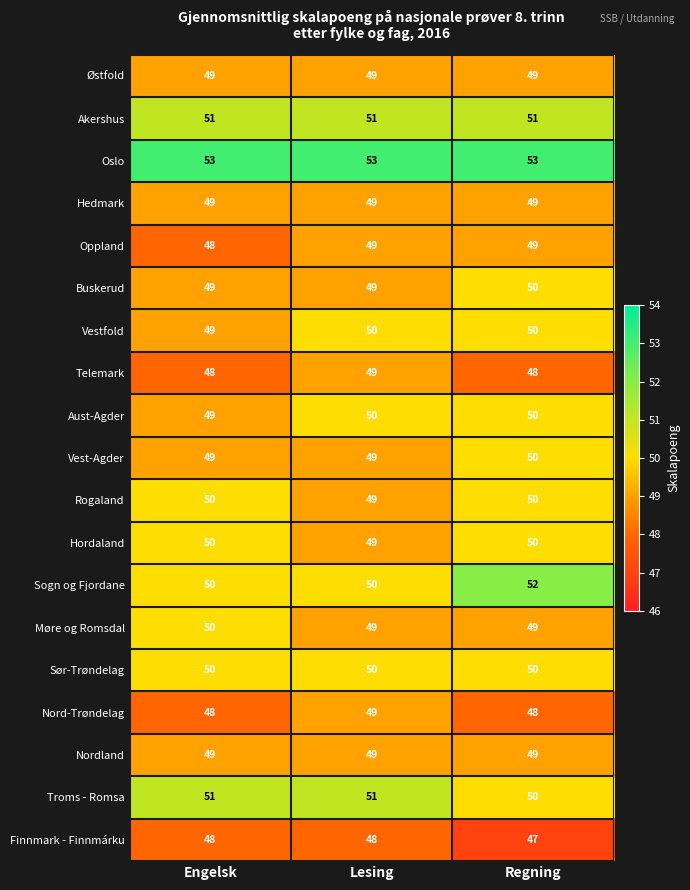

Between Lesing and Regning, which series saw the biggest shift?

Sogn og Fjordane